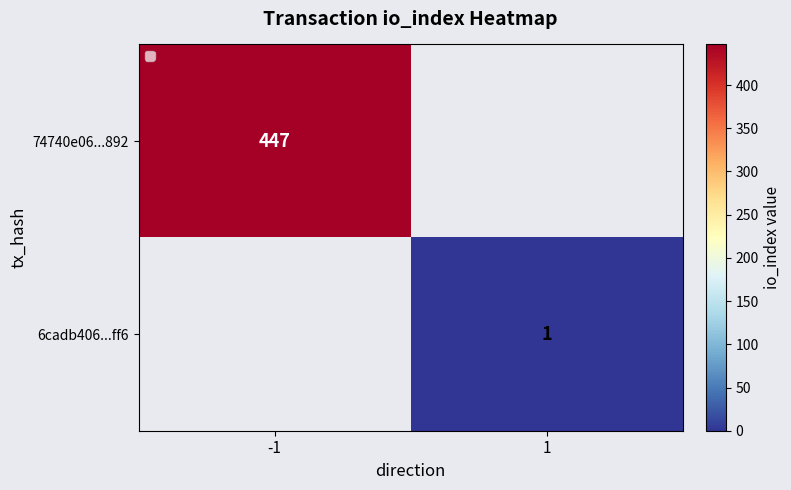

At how many categories does at least one series exceed 407?

1